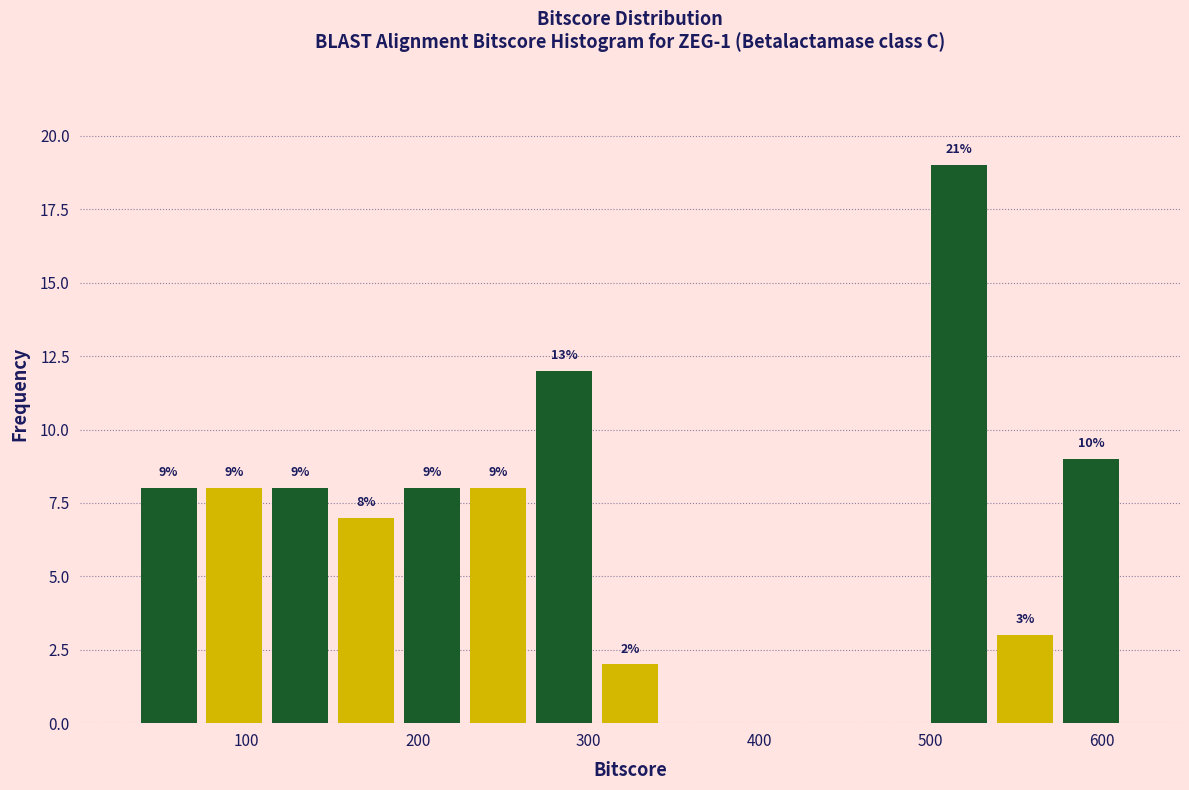

Read against the x-axis, roughly where is the centre of the tallest bar?

520